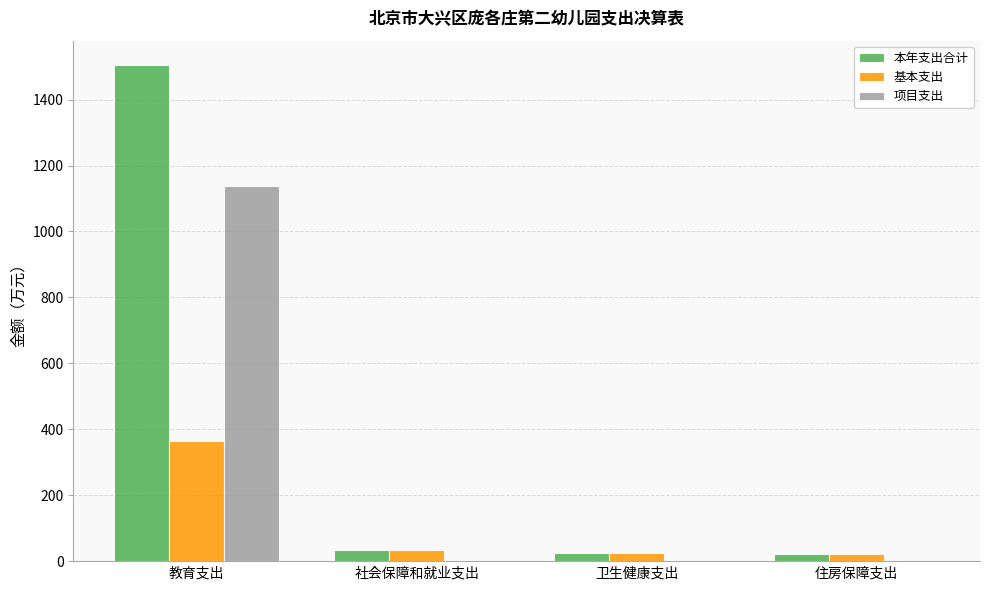

The value of 项目支出 at 教育支出 is 1138.9. True or false?

True